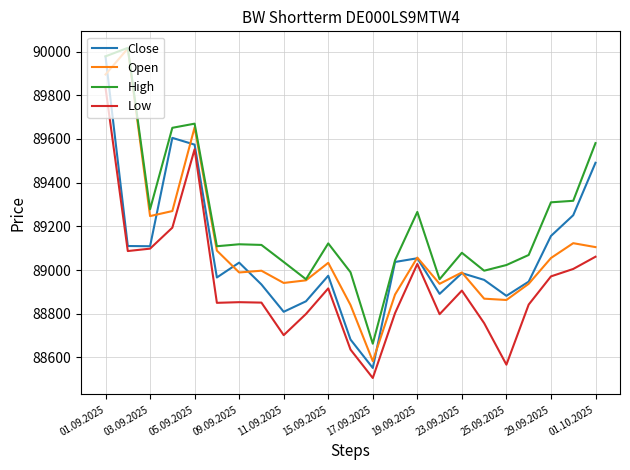

What is the maximum value shown in the chart?

90017